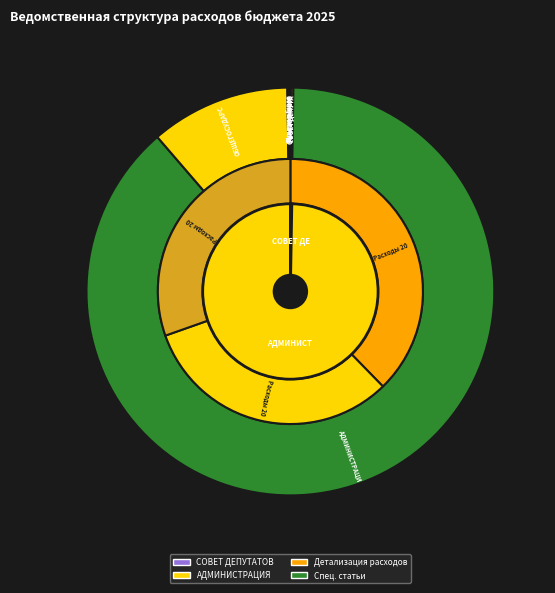

Does ОБЩЕГОСУДАРСТВЕННЫЕ ВОПРОСЫ (701) represent more than half of the total?

No